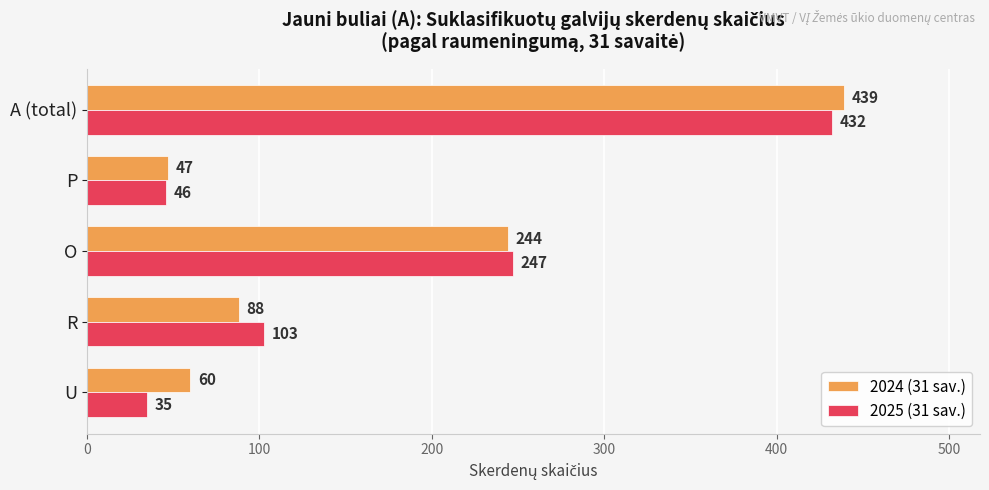

What value does the 2024 (31 sav.) series have at A (total), to the nearest 50?

450